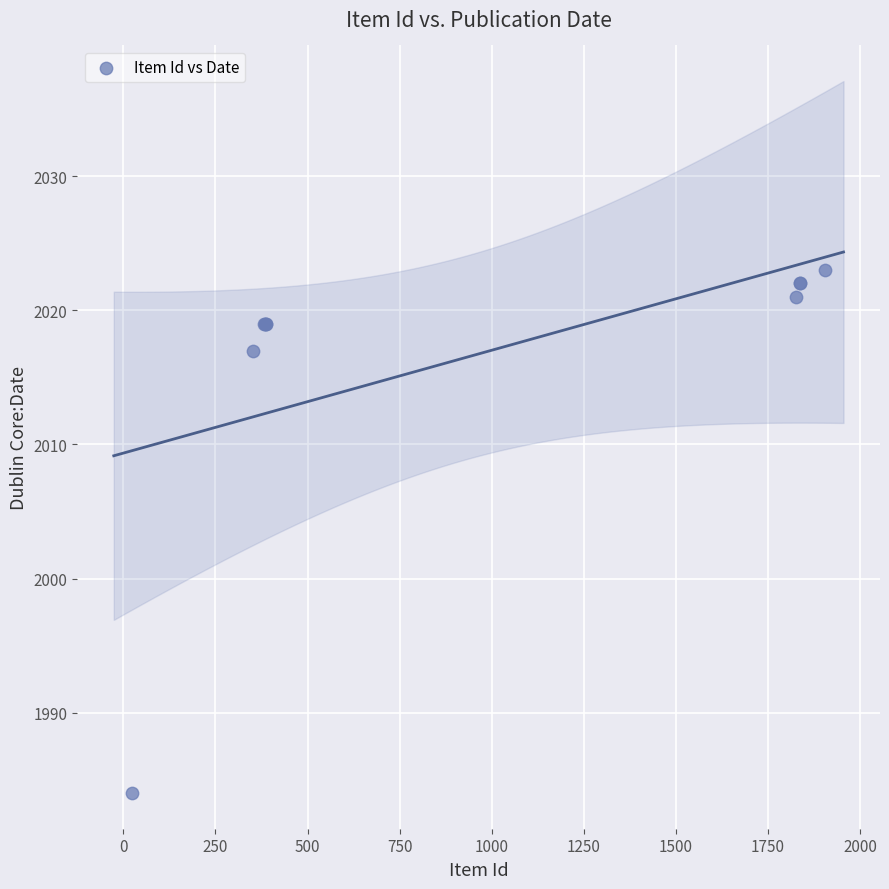

What Y value in the scatter plot is closest to 2003?

2017